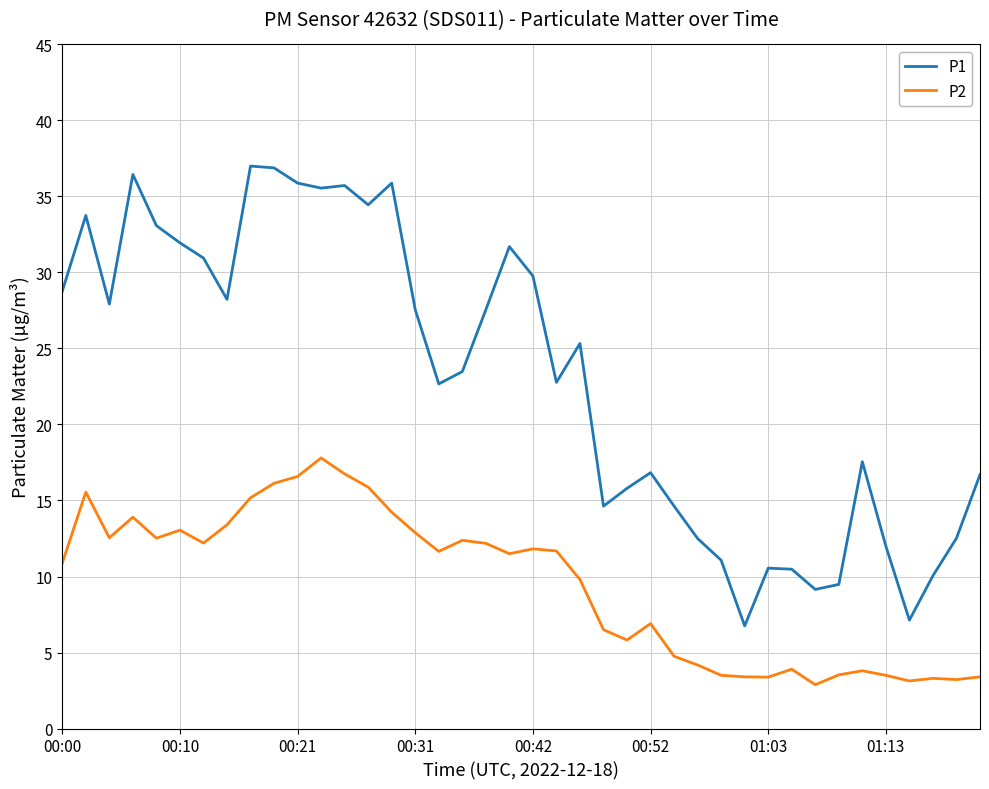

Rank the series by their maximum value, from lowest to highest.

P2, P1